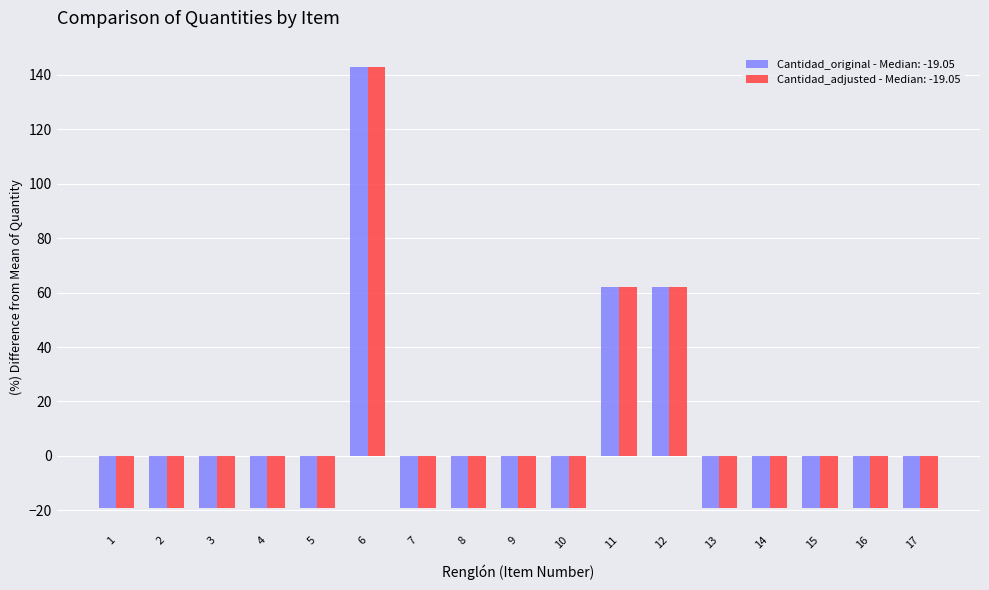

How many values in Cantidad_original - Median: -19.05 are below zero?

14